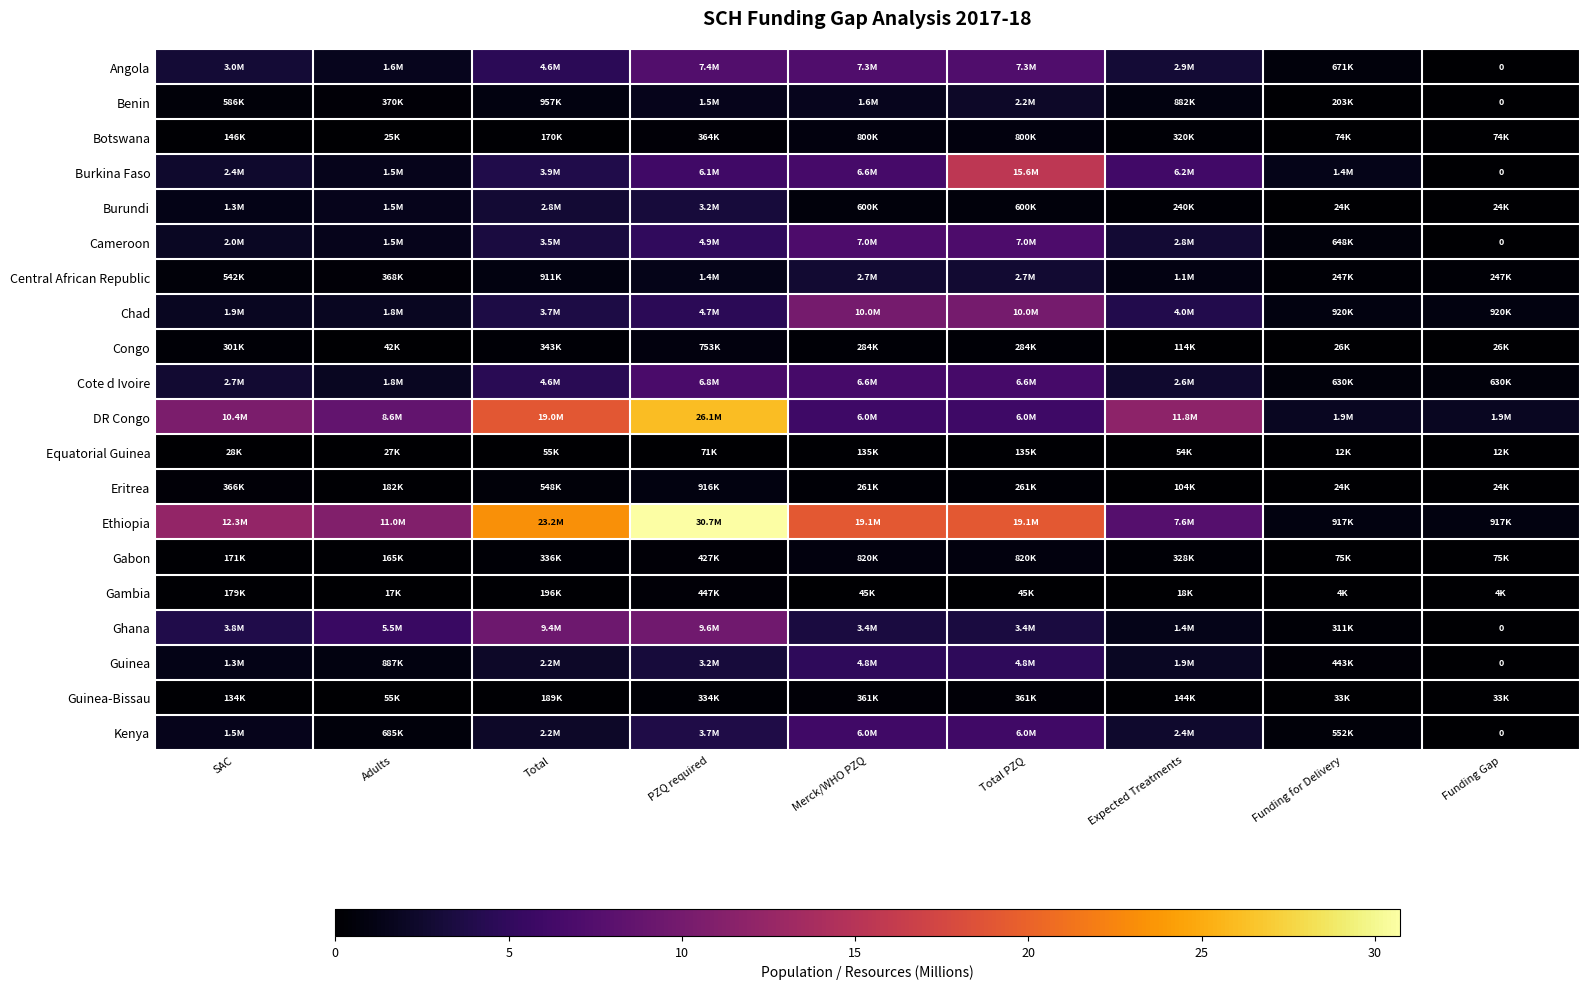

What is the difference between the maximum and minimum values in the Cote d Ivoire series?

6.2